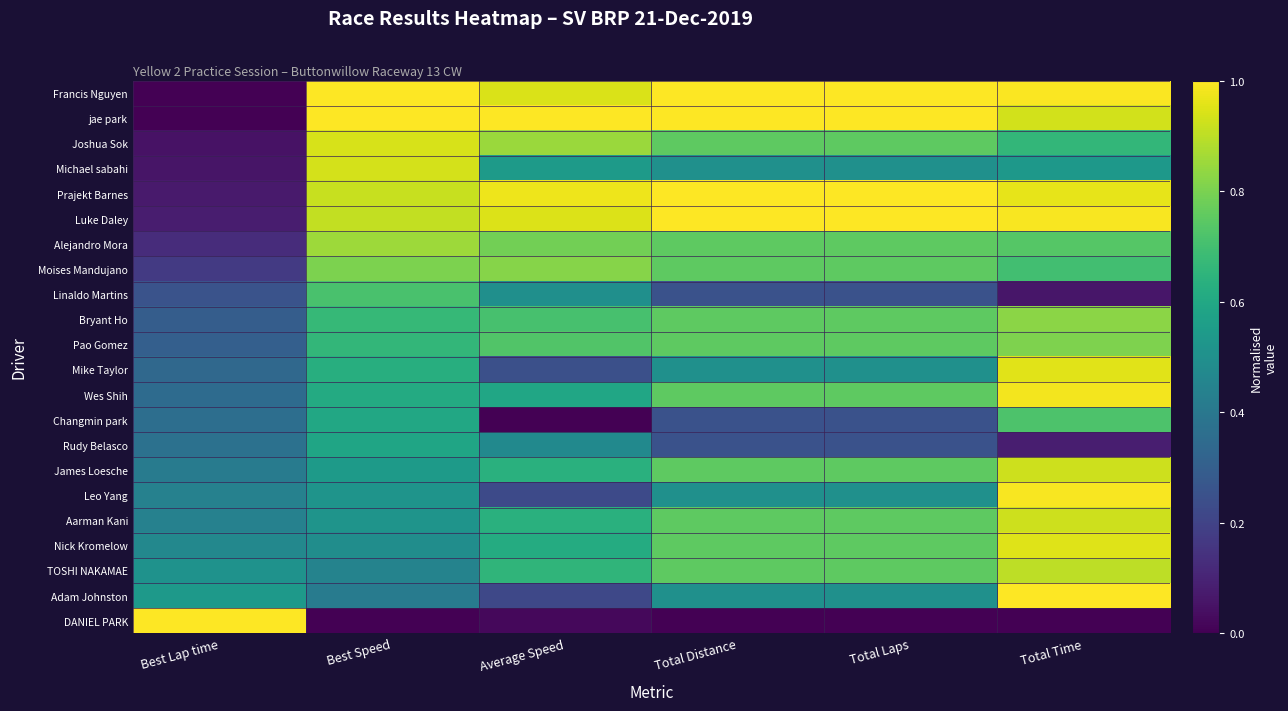

What is the difference between the highest and lowest values at Total Laps?

1.0